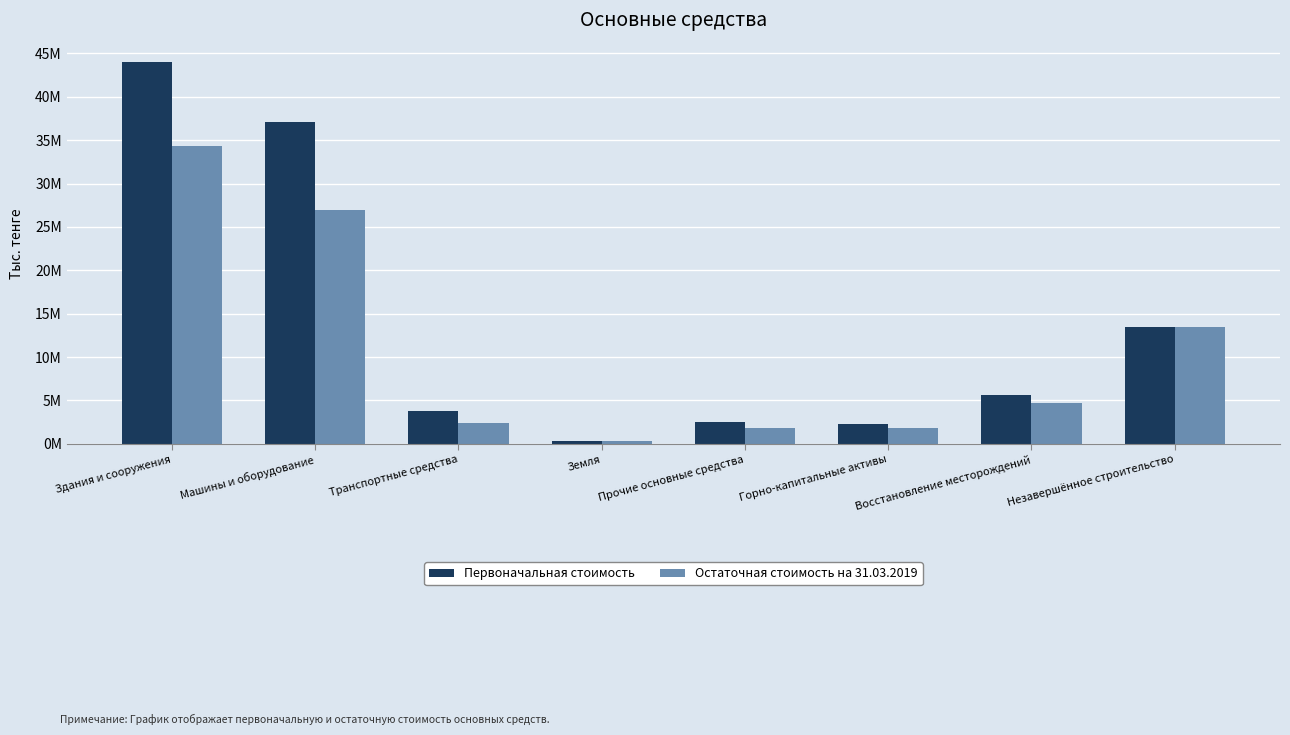

What are all the series names shown in the legend?

Первоначальная стоимость, Остаточная стоимость на 31.03.2019